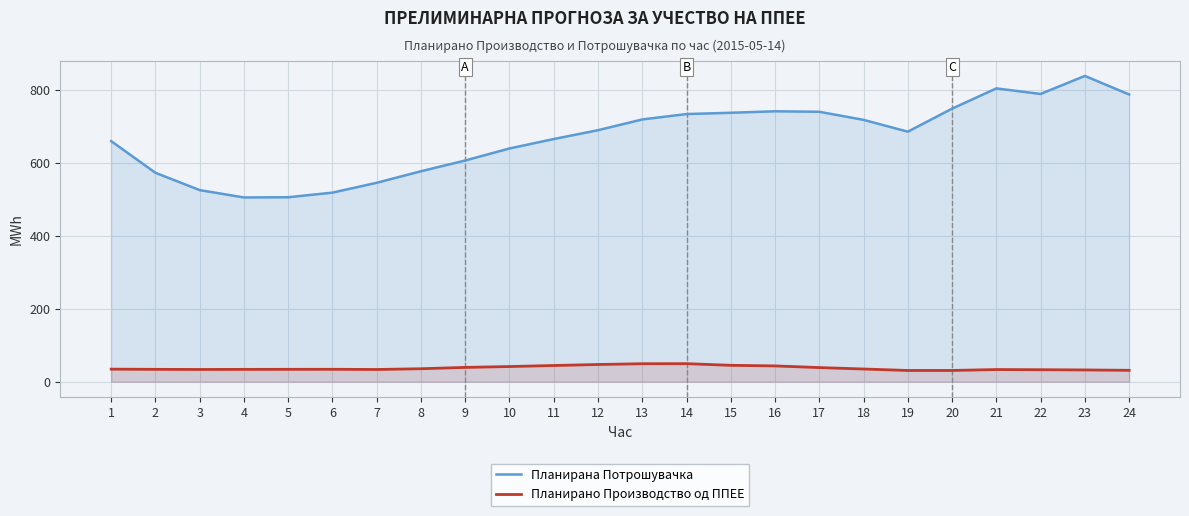

What is the value of the Планирана Потрошувачка point at the 14th from the left?

733.6